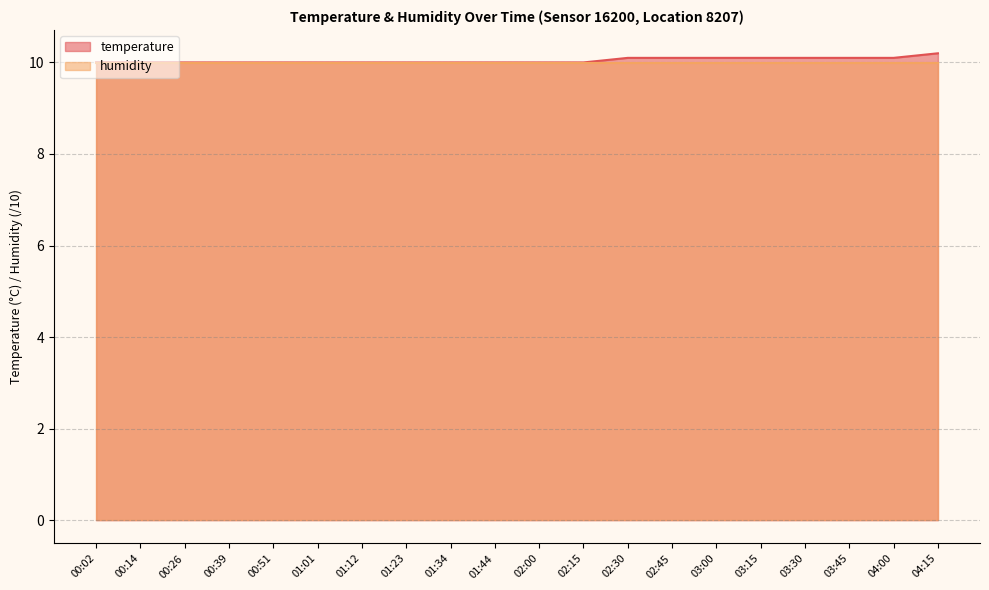

Which has a higher value, 03:30 or 01:12?

03:30